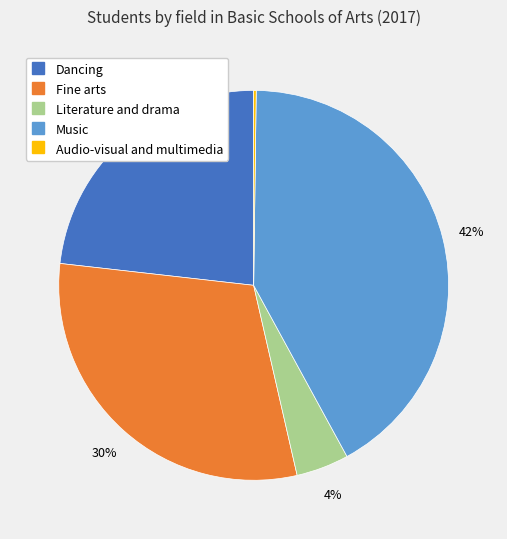

Which has a higher value, Fine arts or Literature and drama?

Fine arts